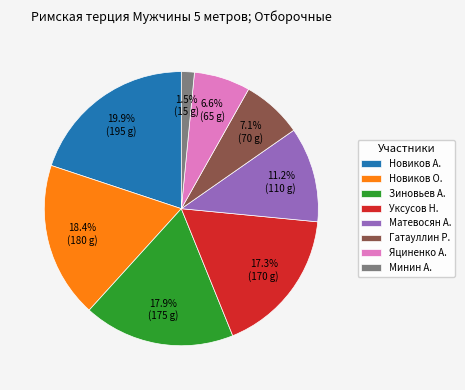

Is there a majority slice in this chart?

No